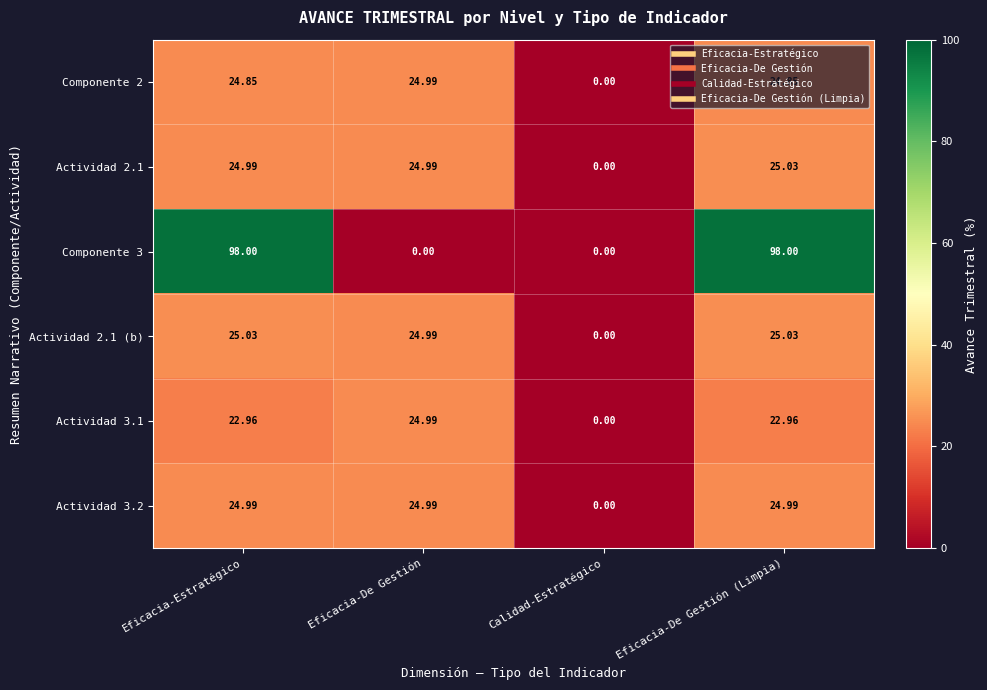

Where does the Actividad 2.1 (b) series first go above 25?

Eficacia-Estratégico